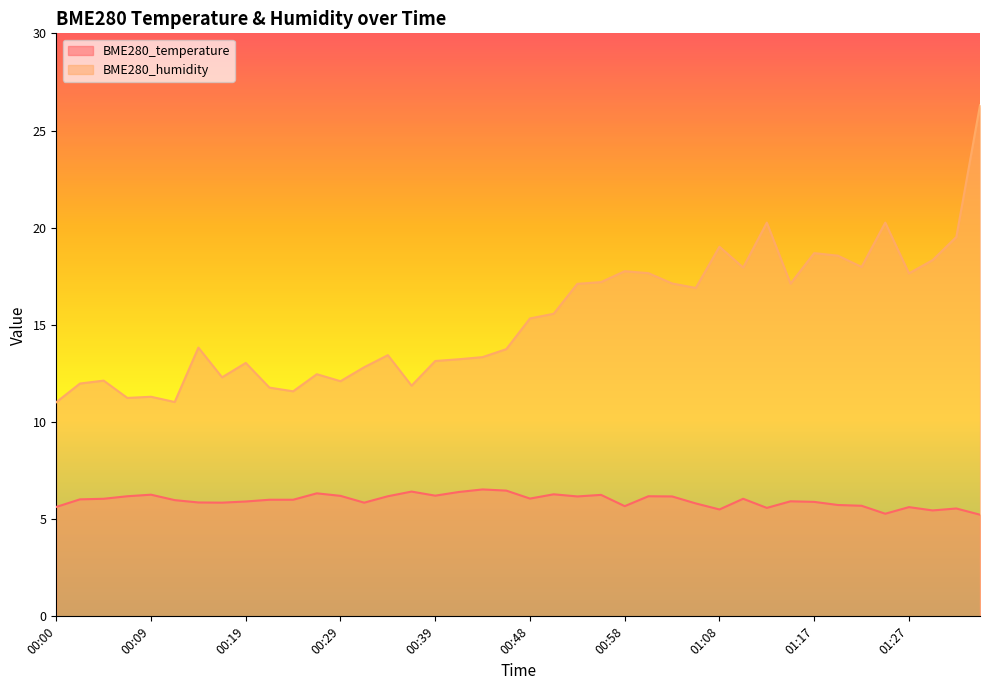

True or false: BME280_temperature and BME280_humidity cross at least once.

False